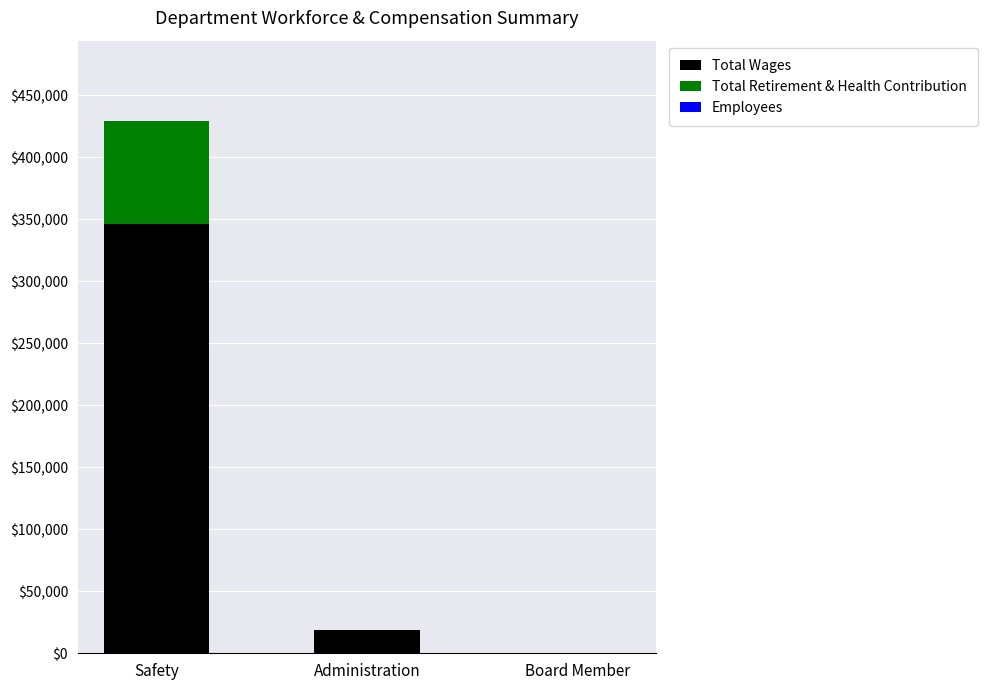

At which label is Total Wages closest to 173113?

Administration